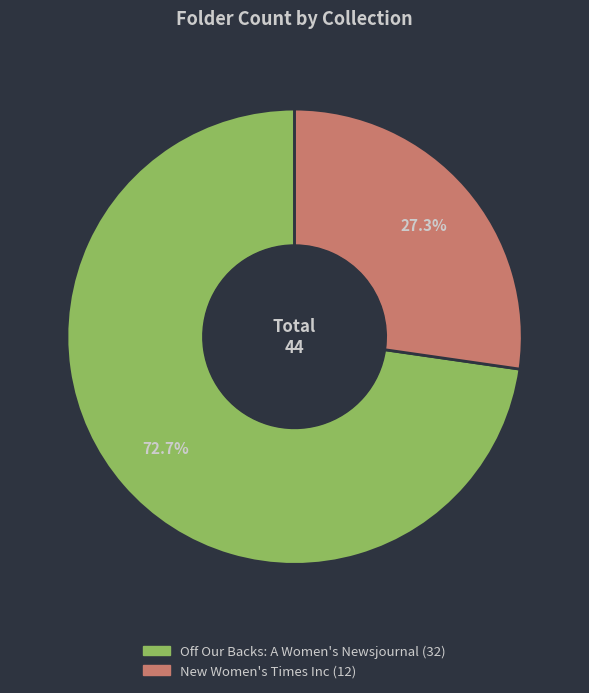

Which category has the biggest portion of the pie?

Off Our Backs: A Women's Newsjournal